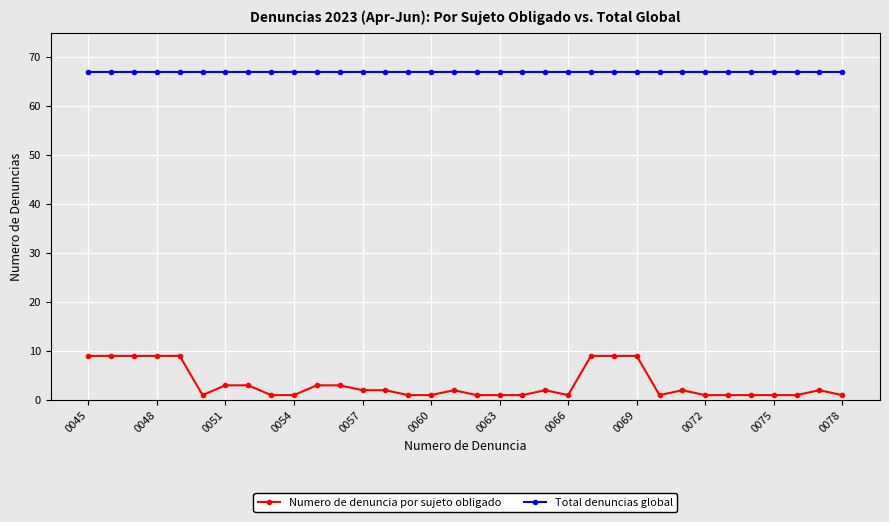

Which series has the largest total across all categories?

Total denuncias global